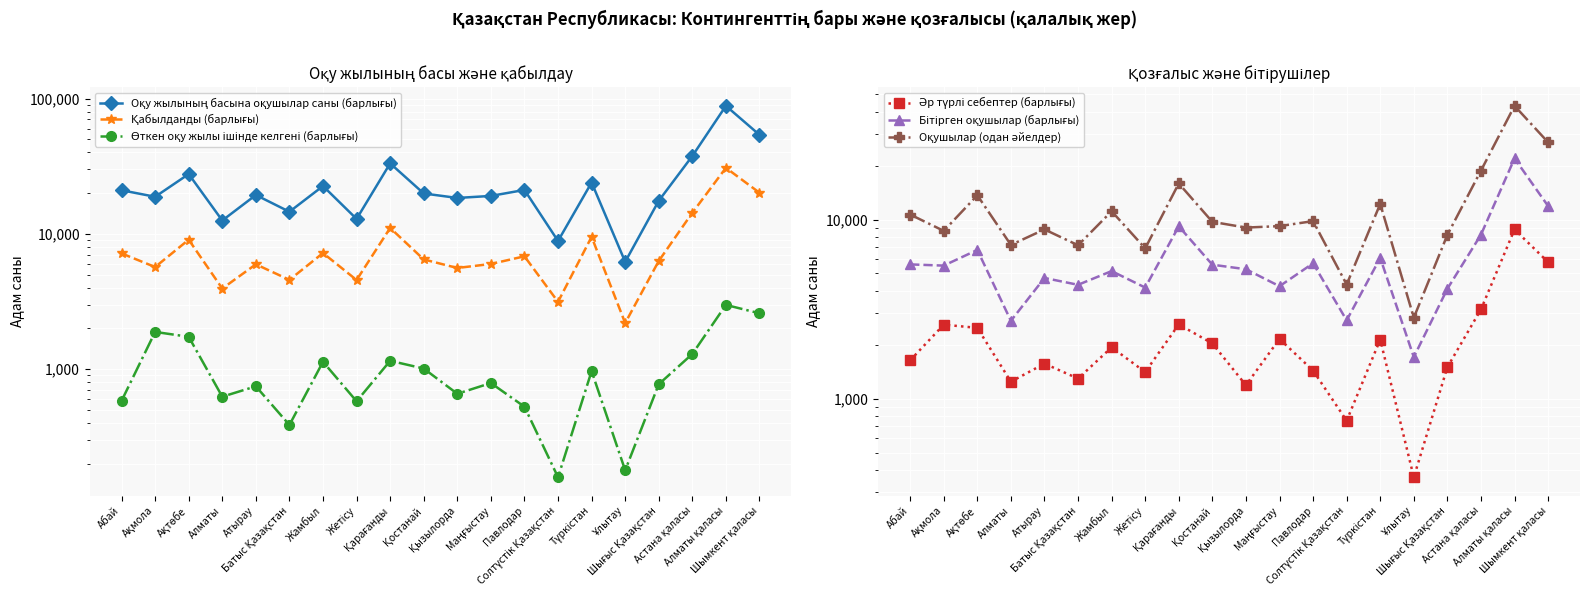

True or false: Бітірген оқушылар (барлығы) has a value of 6934 at Жетісу.

False